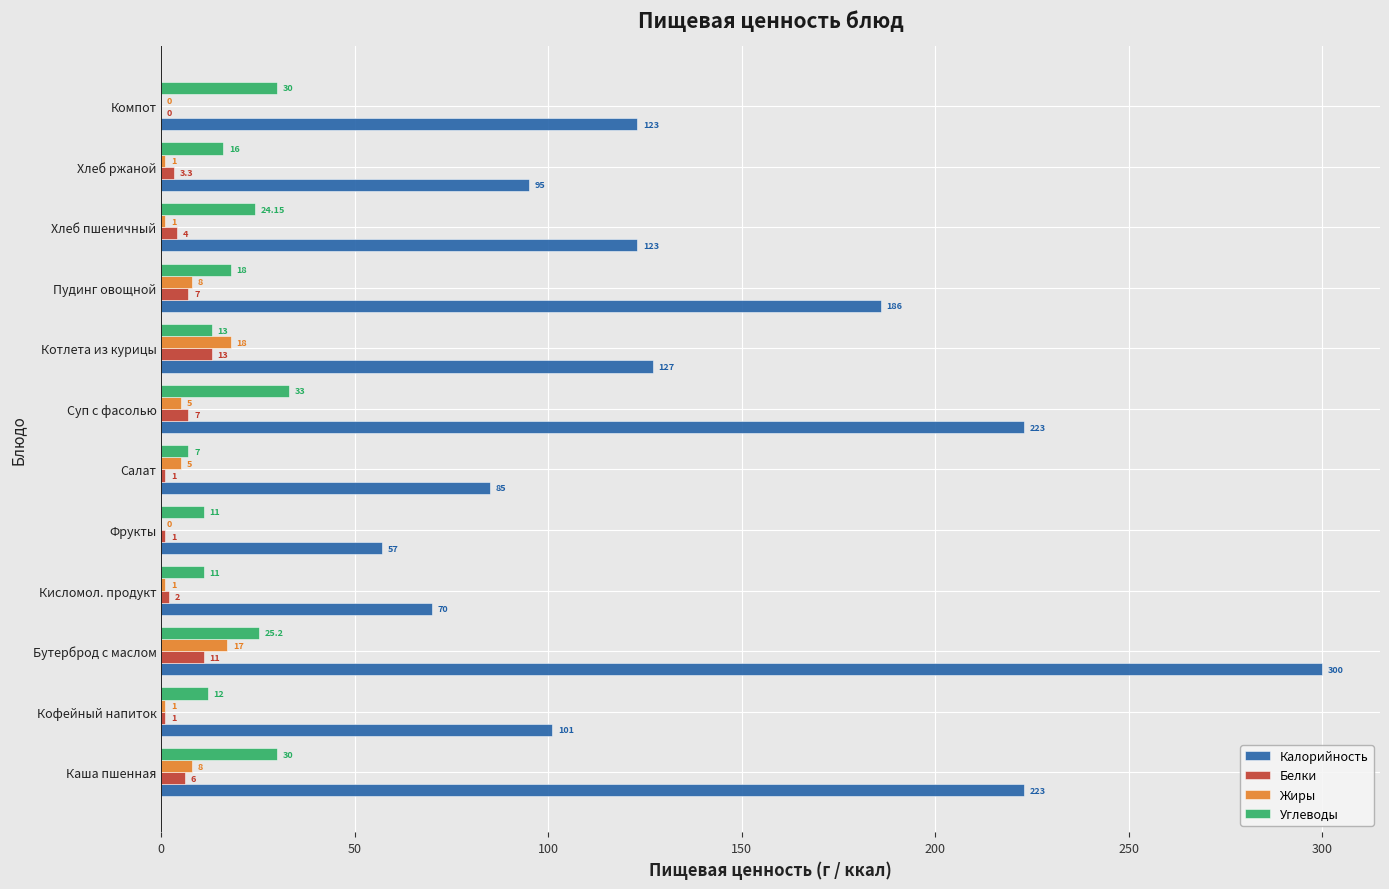

What is the total value across all series at Фрукты?

69.0